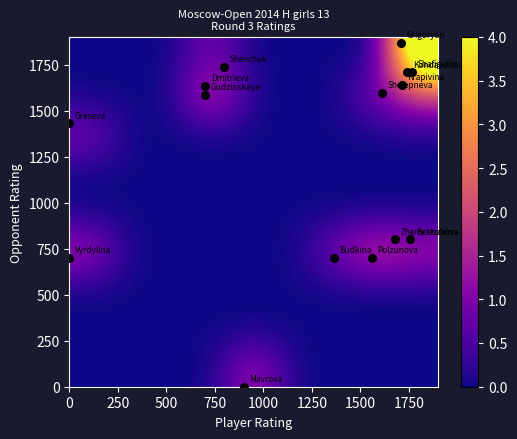

At how many categories does at least one series exceed 4?

1